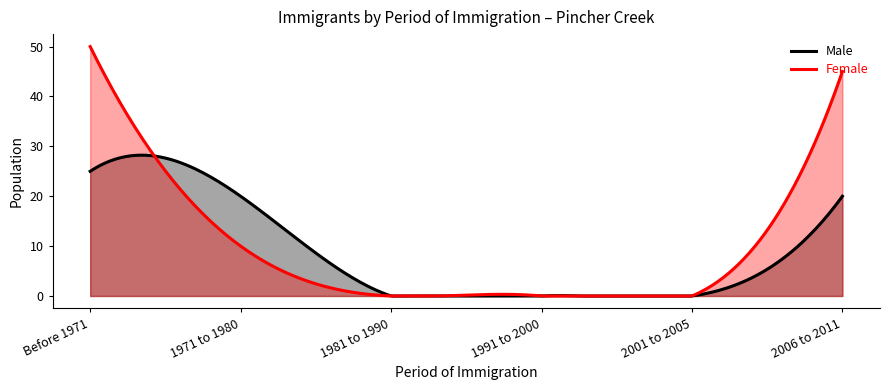

List the series in order of their peak value, highest first.

Female, Male